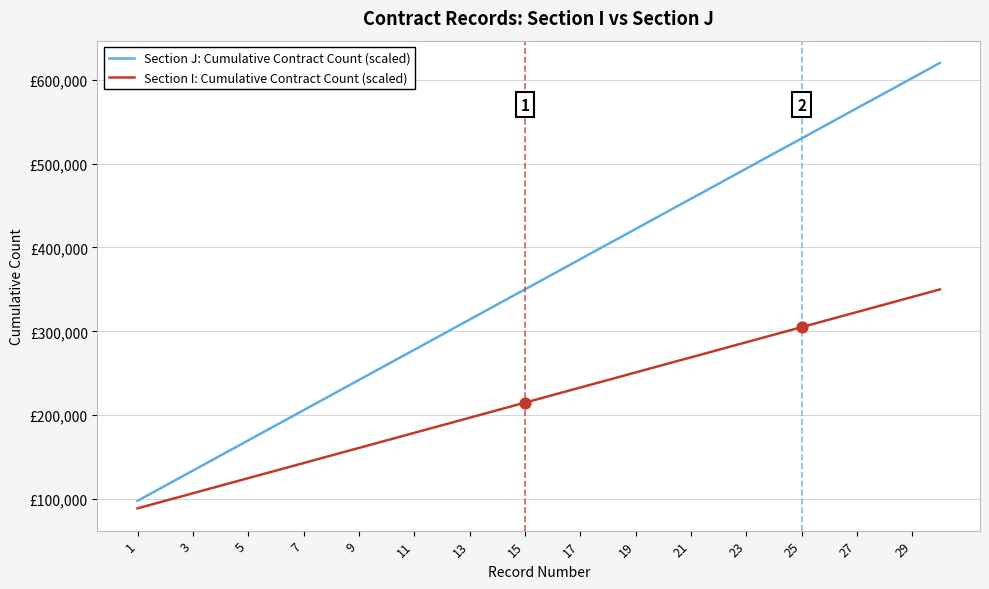

At how many categories does at least one series exceed 331084?

17